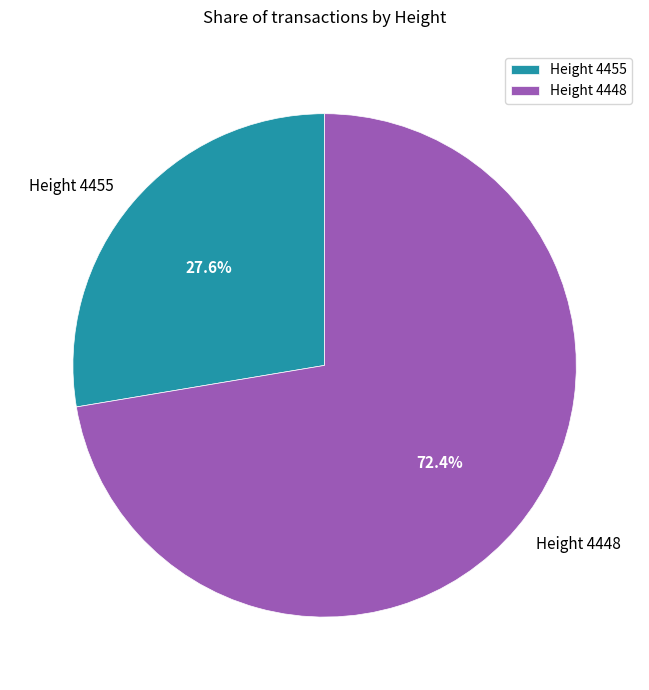

What percentage do Height 4455 and Height 4448 together represent?

100.0%